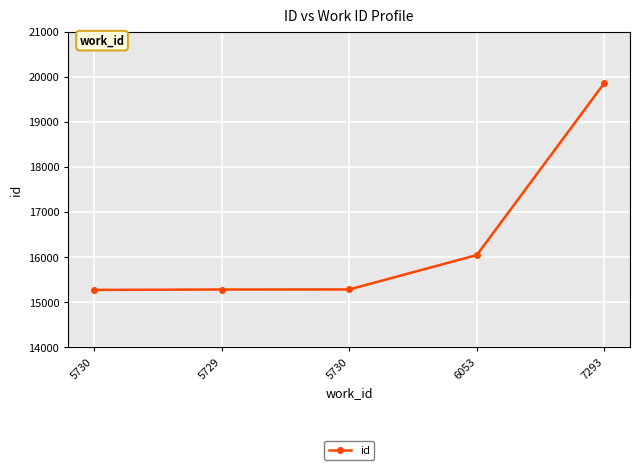

What is the change in value from 5730 to 7293?

+4582